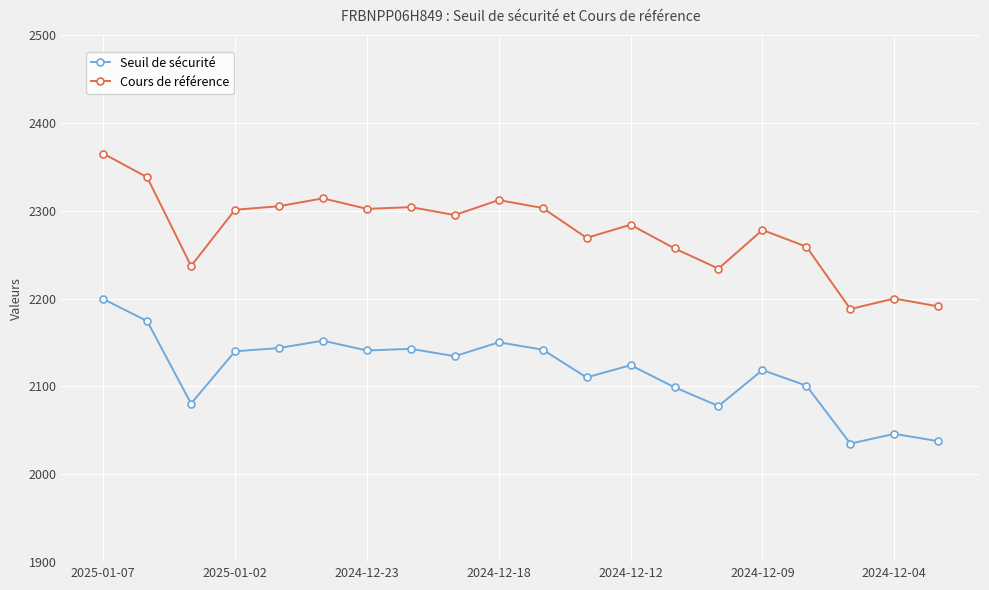

True or false: Cours de référence and Seuil de sécurité intersect in this chart.

False